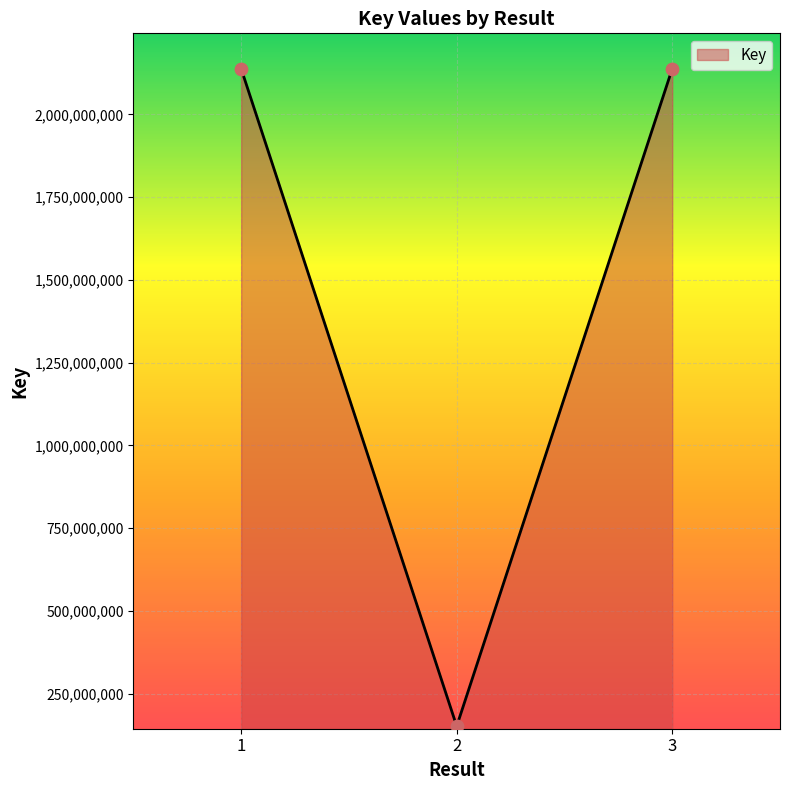

Which has a higher value, 2 or 1?

1